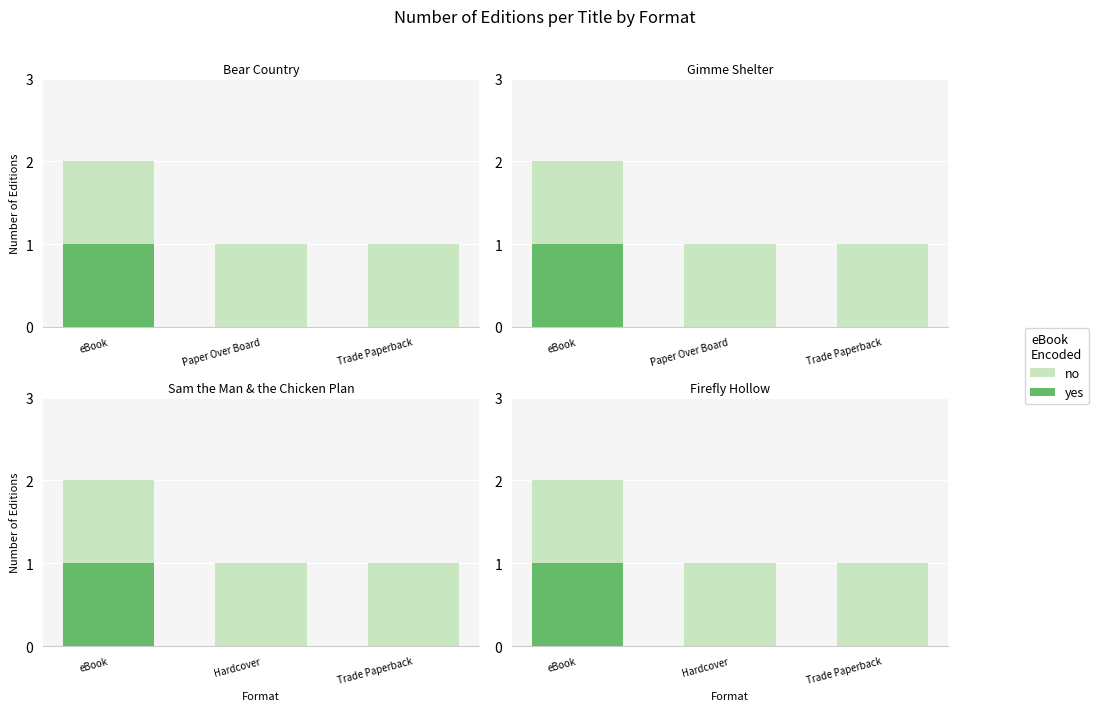

Which series changed the most between Hardcover and Trade Paperback?

no